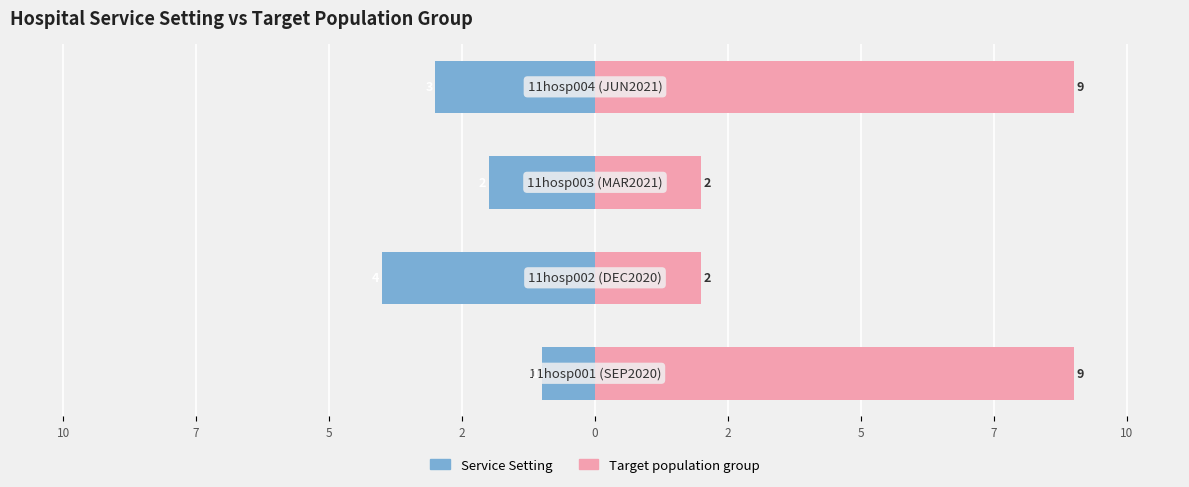

Count the number of categories in the chart.

4